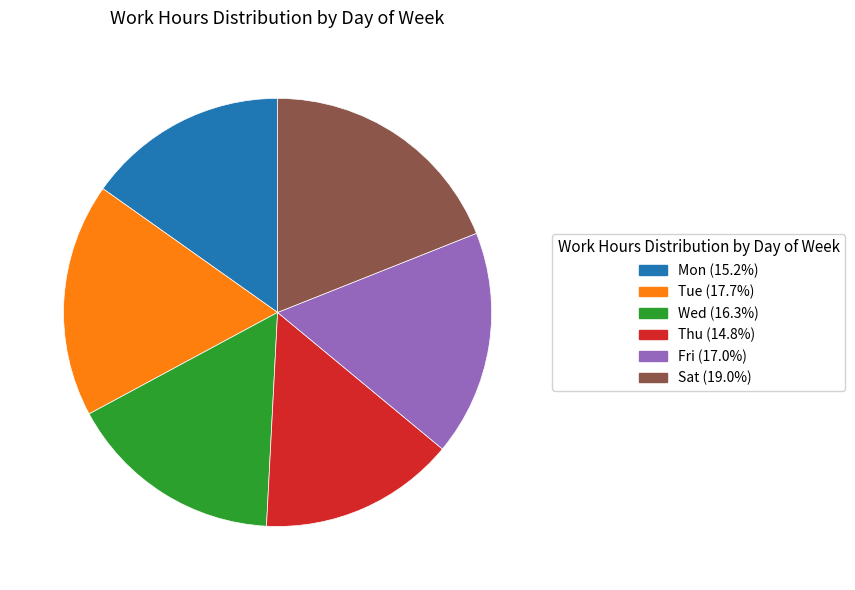

Do Thu and Mon together represent more than half of the pie?

No